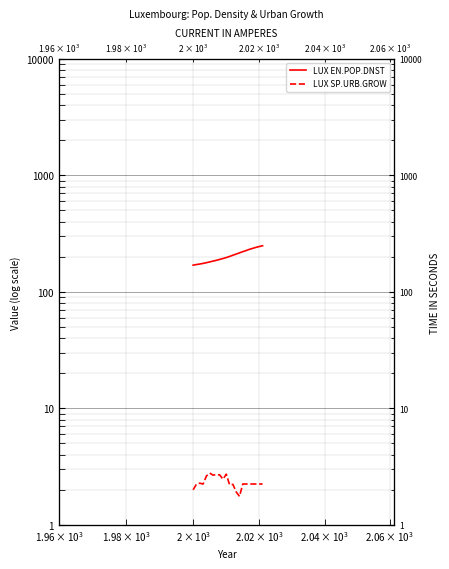

Which series has the largest total across all categories?

LUX EN.POP.DNST